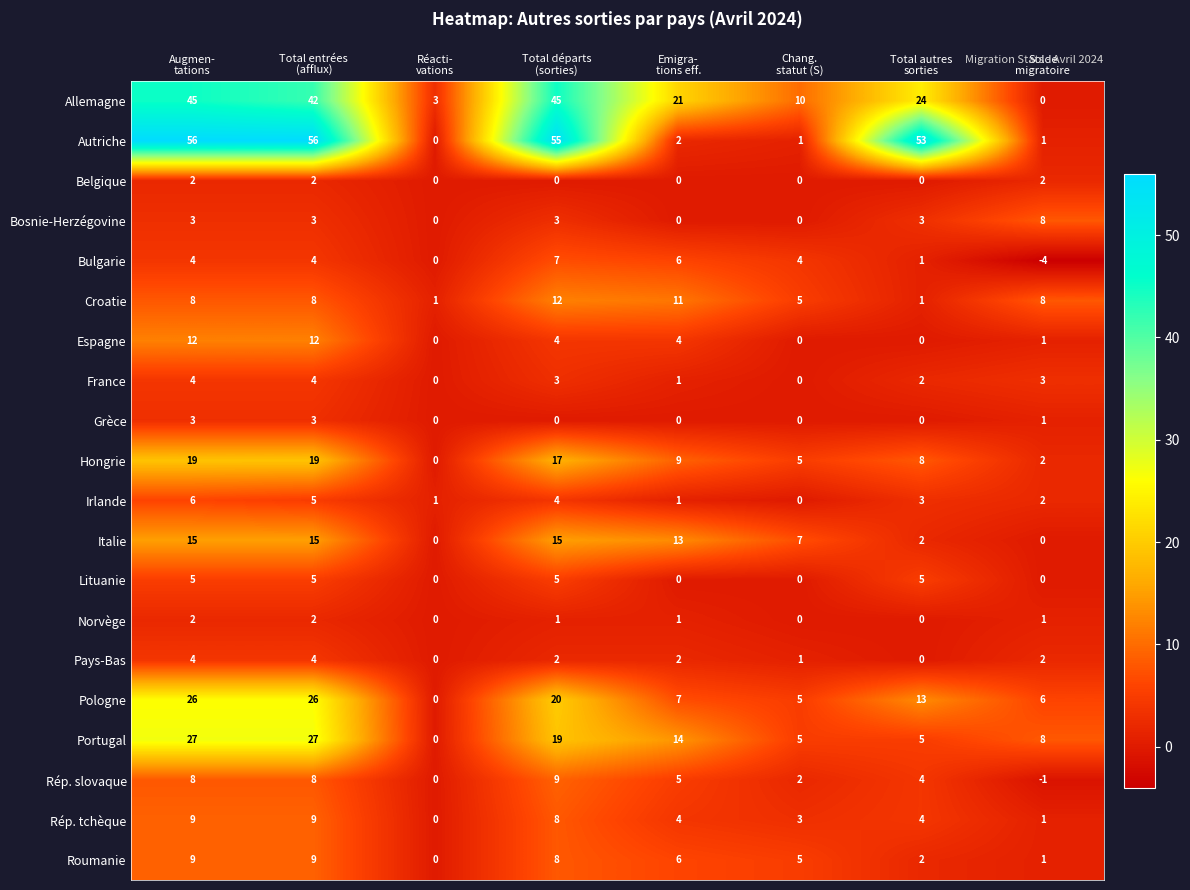

Between Réacti-
vations and Total autres
sorties, which series saw the biggest shift?

Autriche